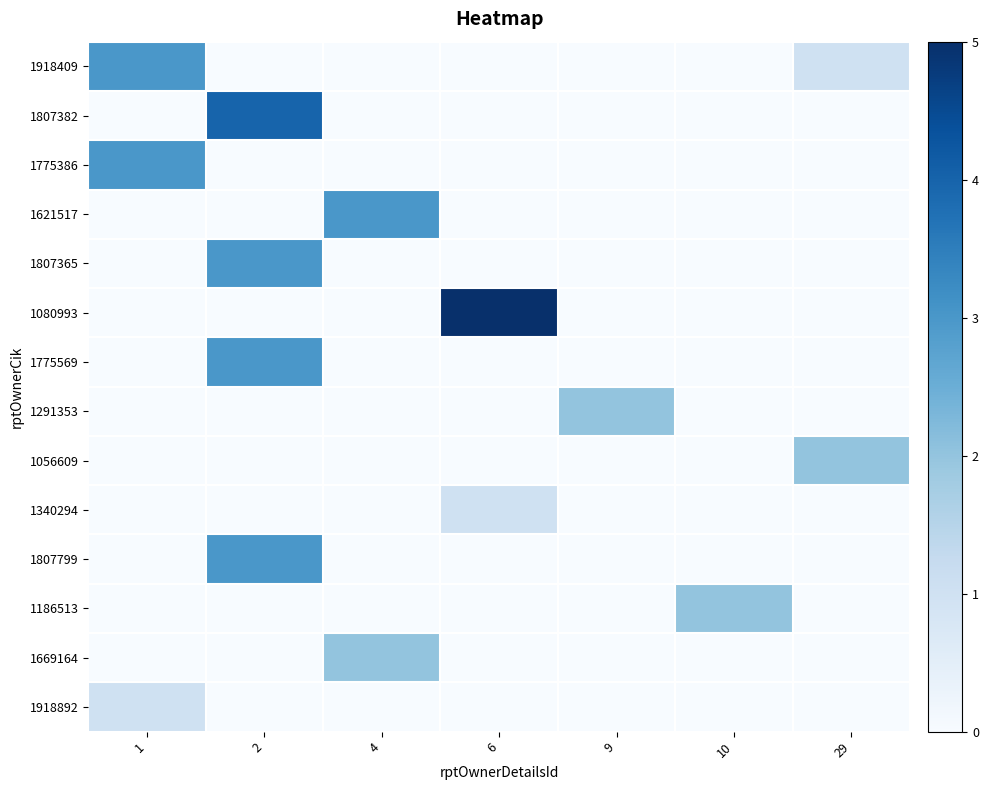

Which series changed the most between 9 and 29?

1291353